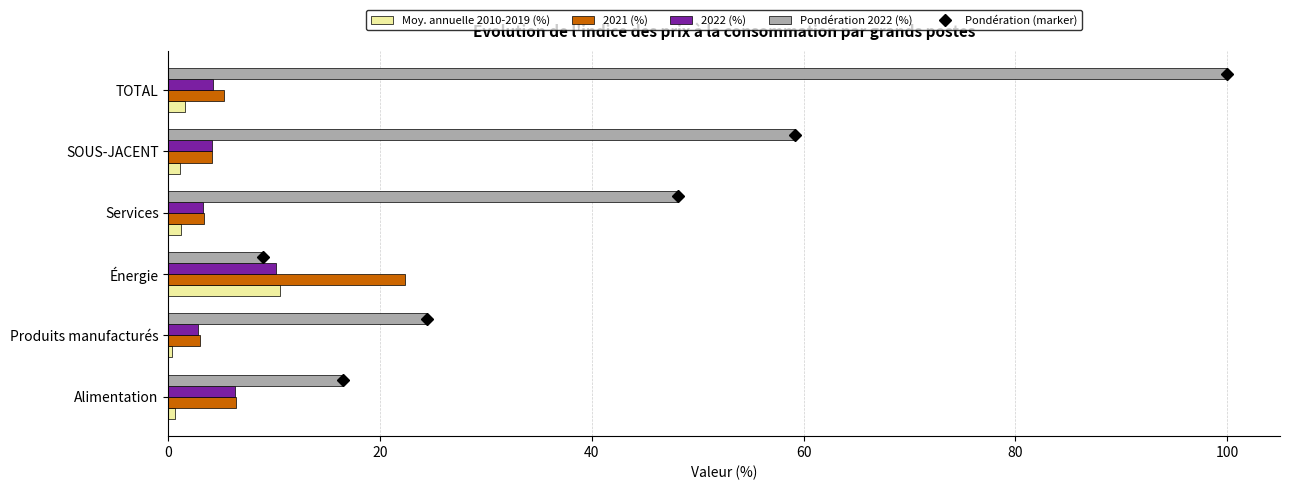

True or false: 2021 (%) has a value of 4.1 at SOUS-JACENT.

True